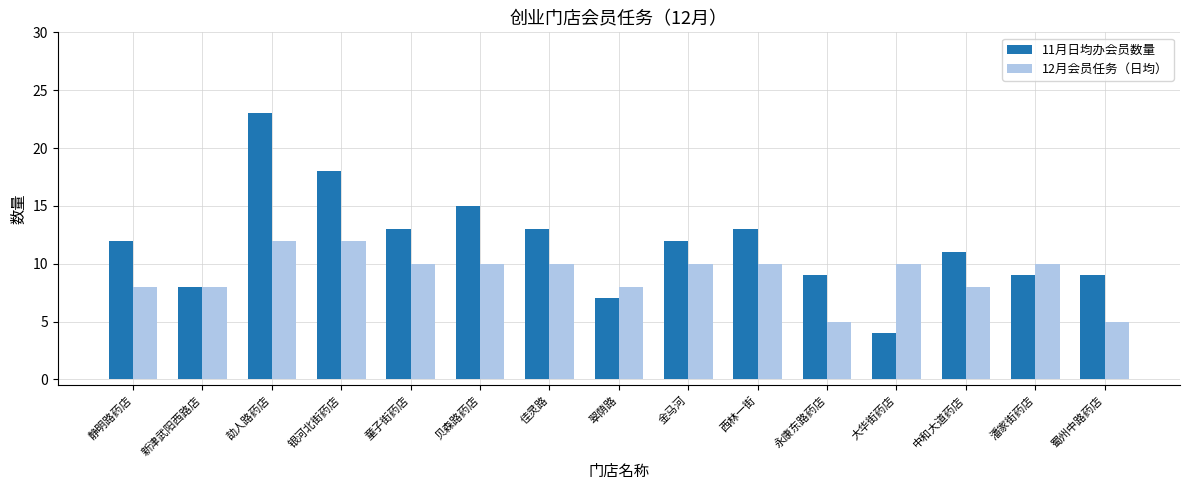

List the series in order of their overall mean, lowest first.

12月会员任务（日均）, 11月日均办会员数量